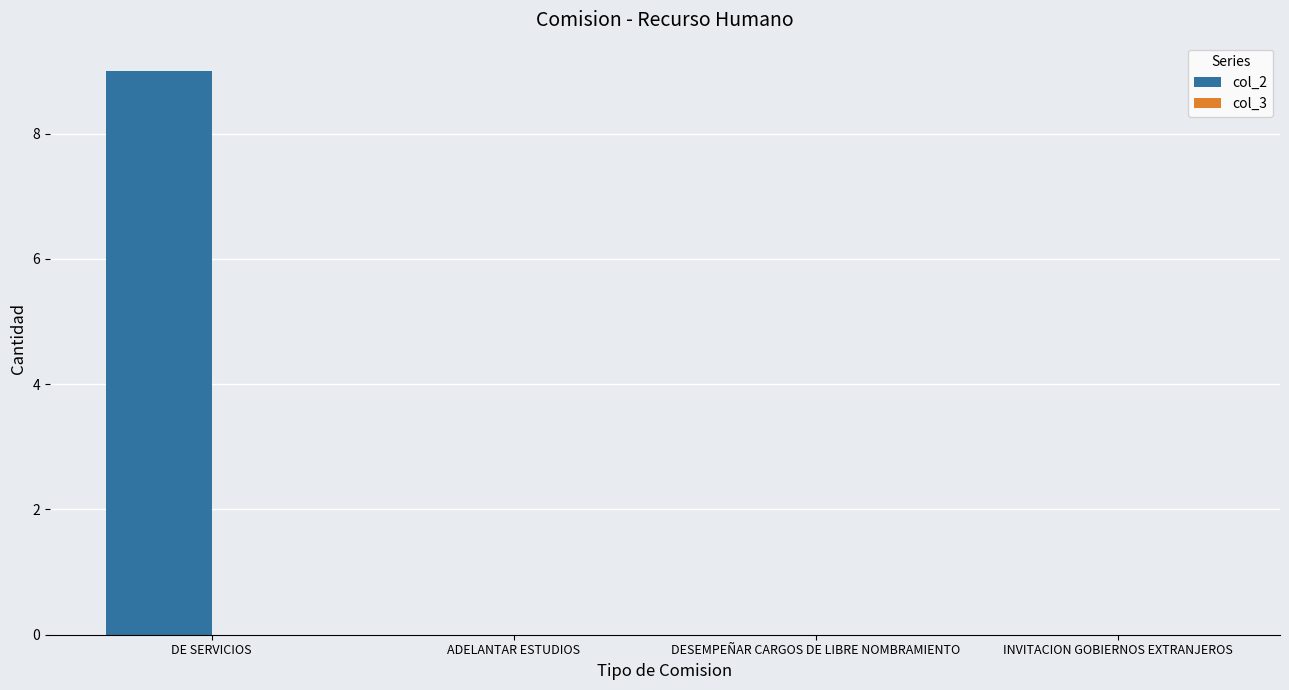

The value at DE SERVICIOS is 3. True or false?

False